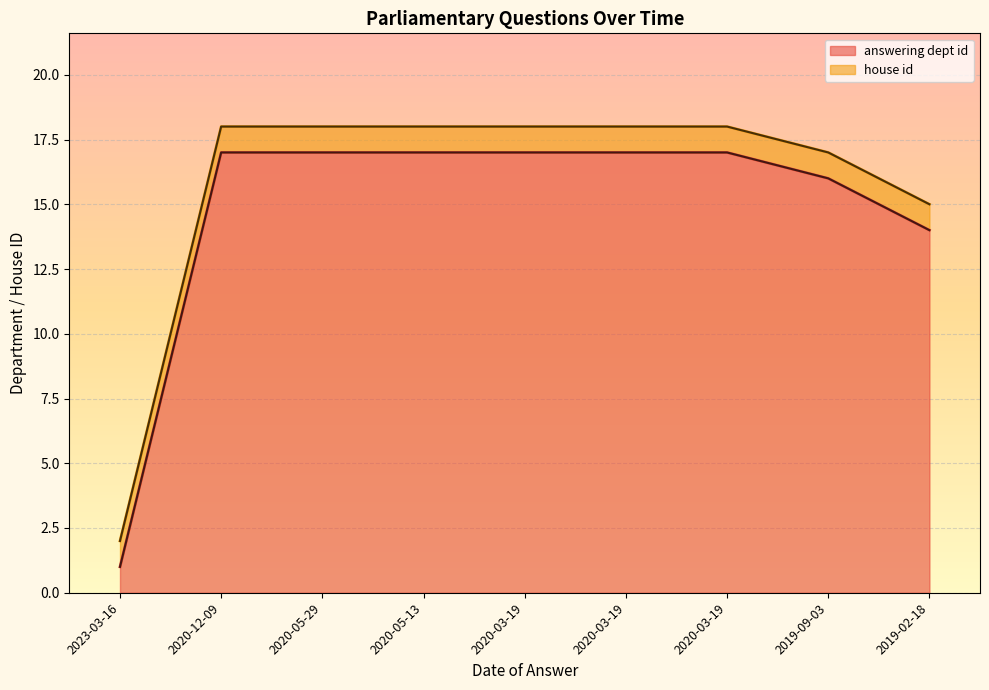

What is the approximate value at 2020-03-19, to the nearest 5?

15